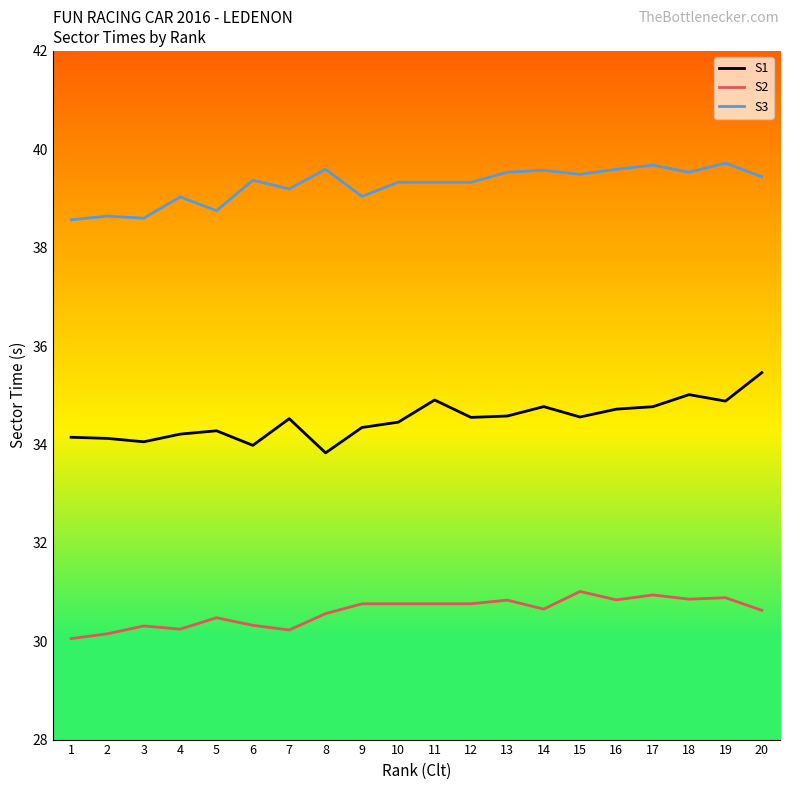

True or false: S1 and S3 cross at least once.

False